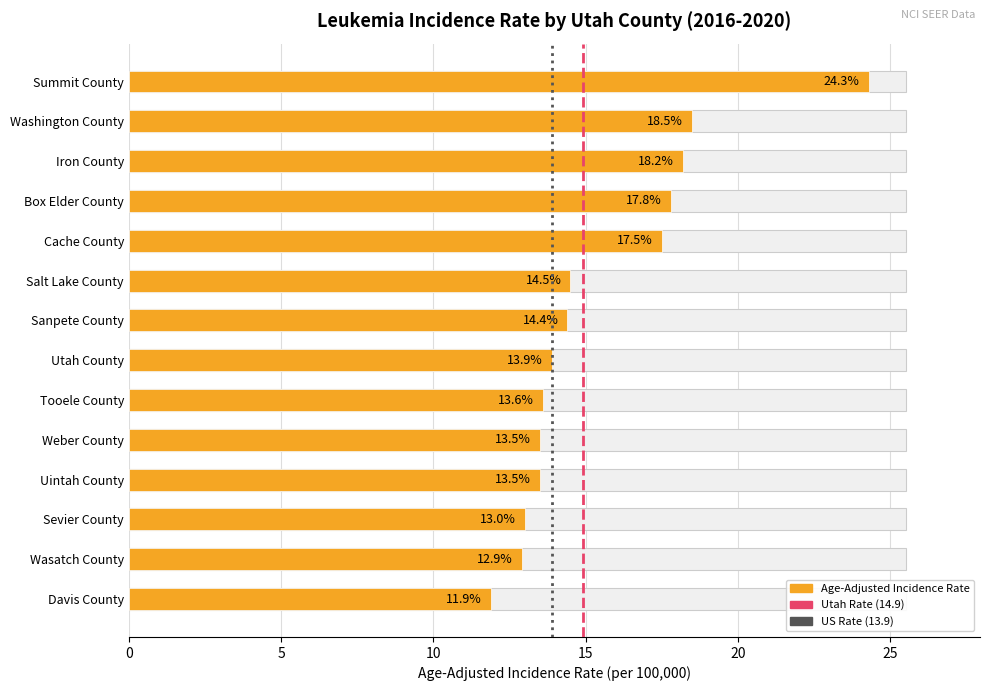

List the labels in order of value, smallest first.

Davis County, Wasatch County, Sevier County, Weber County, Uintah County, Tooele County, Utah County, Sanpete County, Salt Lake County, Cache County, Box Elder County, Iron County, Washington County, Summit County